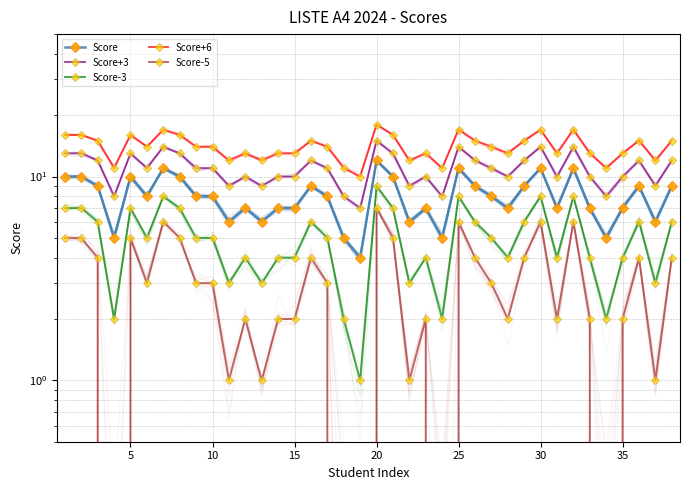

Rank the series by their average value, from highest to lowest.

Score+6, Score+3, Score, Score-3, Score-5